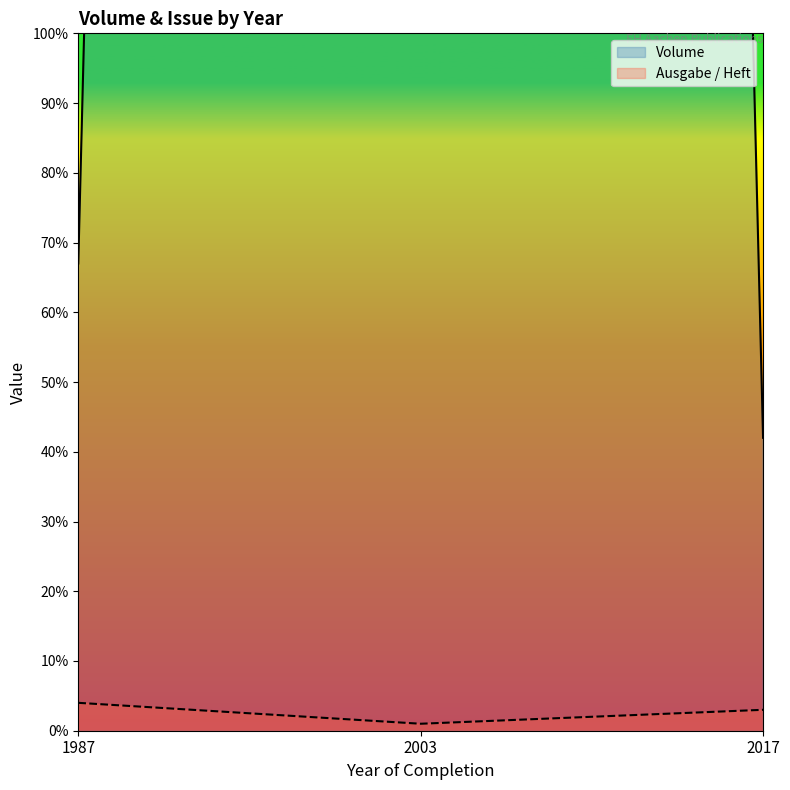

Read the Ausgabe / Heft value at 2003.

1